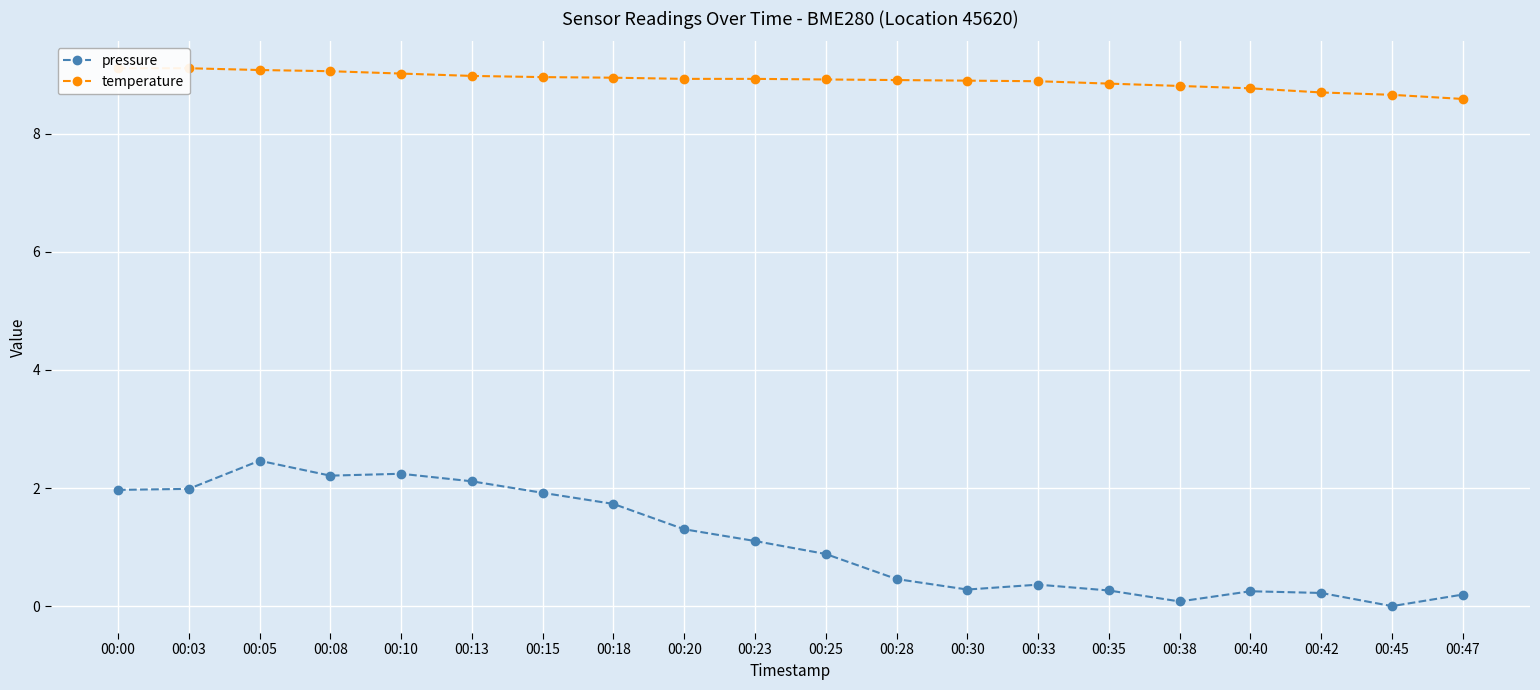

Is the value of pressure at 00:05 greater than the value of temperature at 00:13?

No